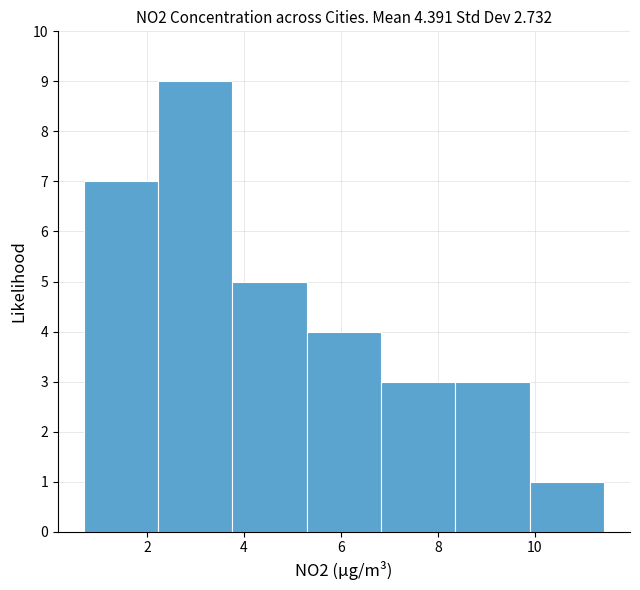

Reading left to right, list every bar in this chart as the range it spans on the x-axis followed by its height. Neither the bar edges nor the heights are printed on the chart, so give them approximately, as read against the axes.

0.6 to 2.2: 7
2.2 to 3.8: 9
3.8 to 5.2: 5
5.2 to 6.8: 4
6.8 to 8.4: 3
8.4 to 9.8: 3
9.8 to 11.4: 1